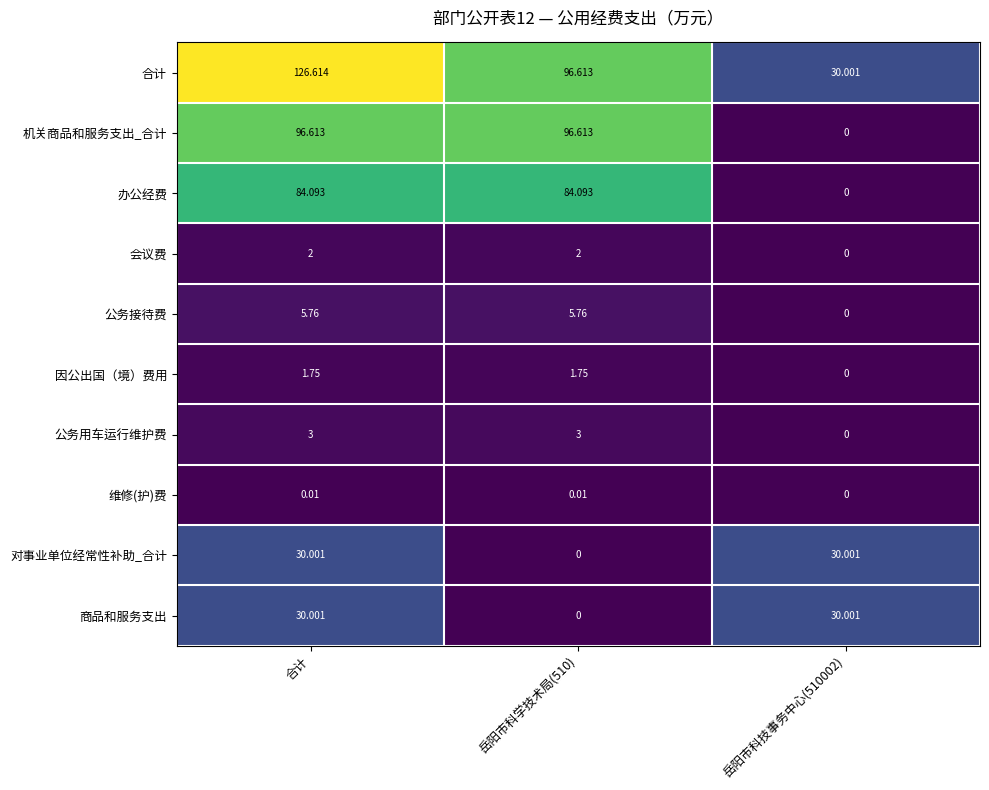

How many categories are shown in the chart?

3